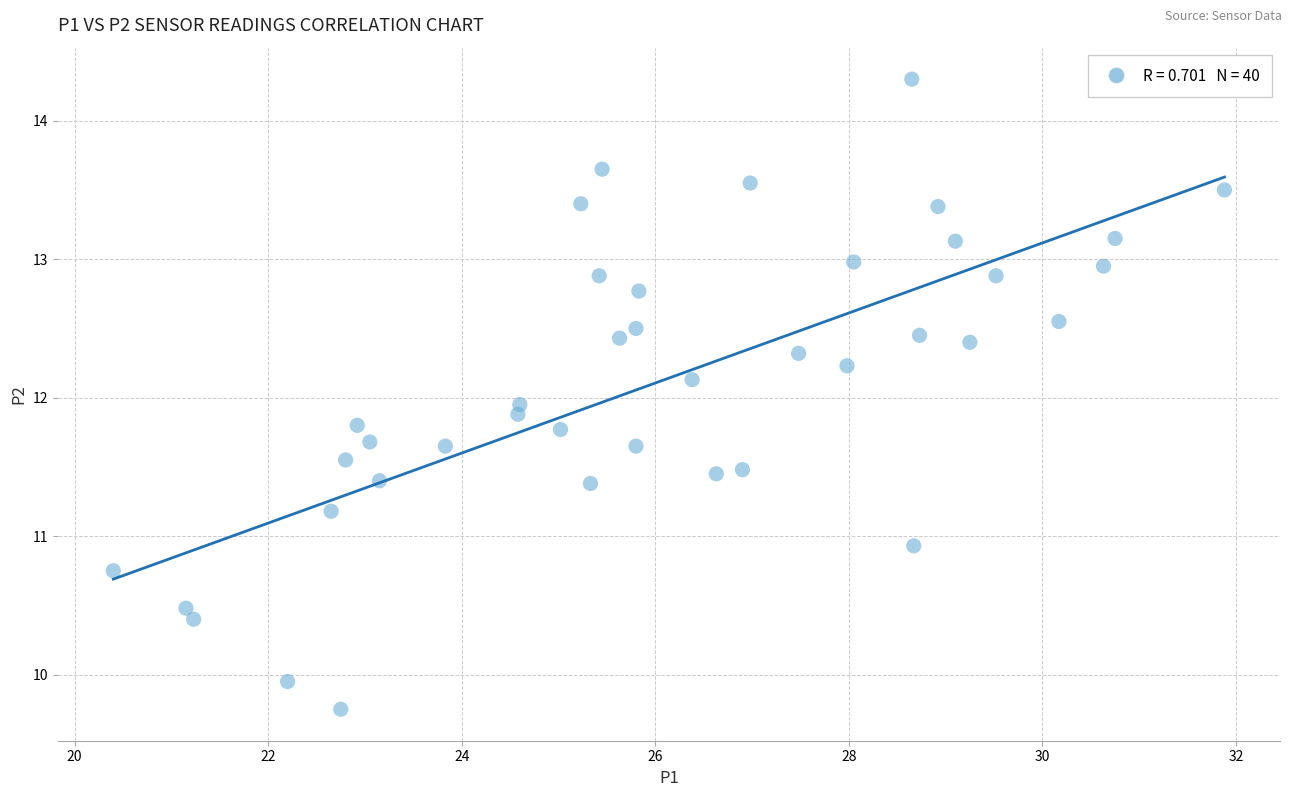

What is the range of X values (max minus min)?

11.5